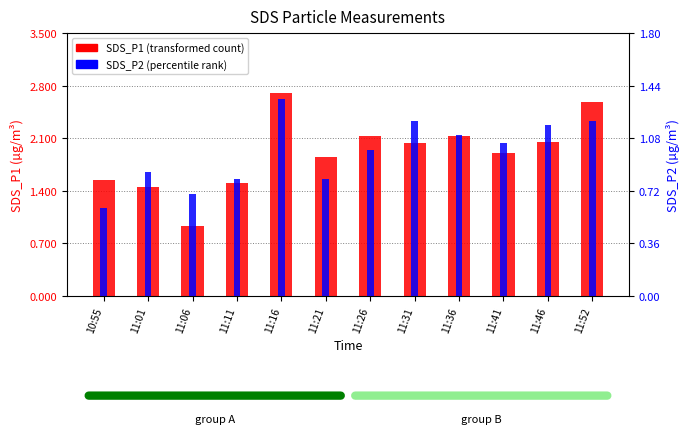

At which category is the sum across all series the highest?

11:16